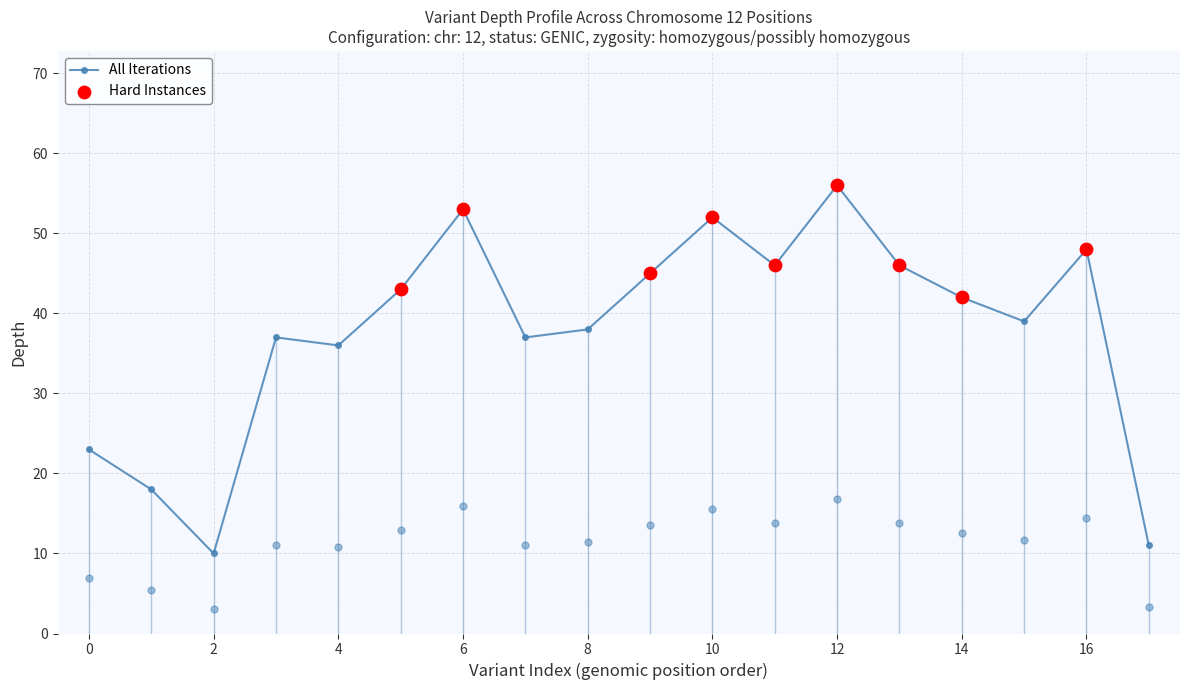

True or false: the data has more than 0 interior local peaks.

True